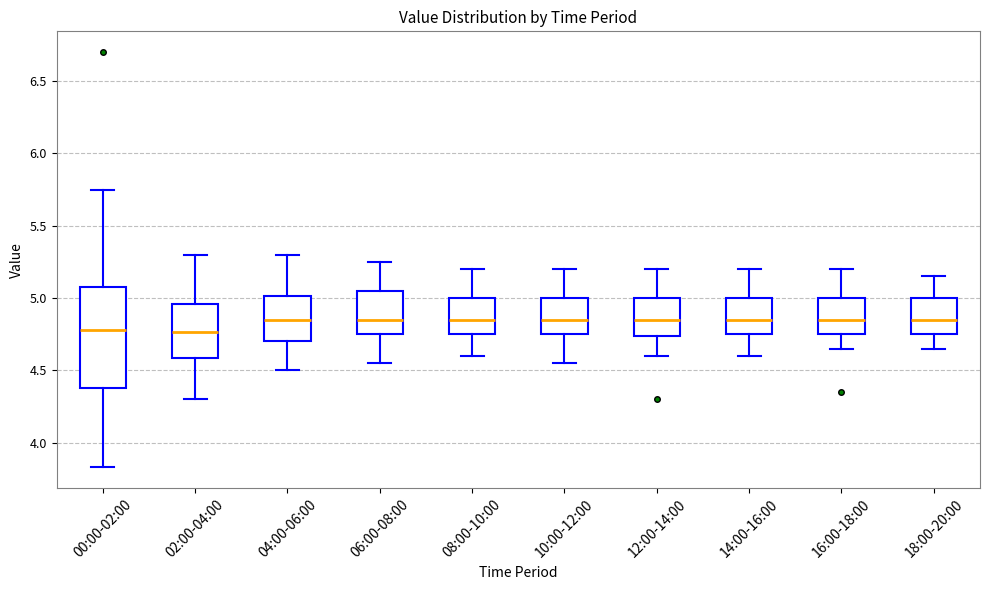

Where does the lower whisker of the box for 06:00-08:00 end on the y-axis? The values are not printed on the chart, so give them approximately, as read against the axis.

4.55